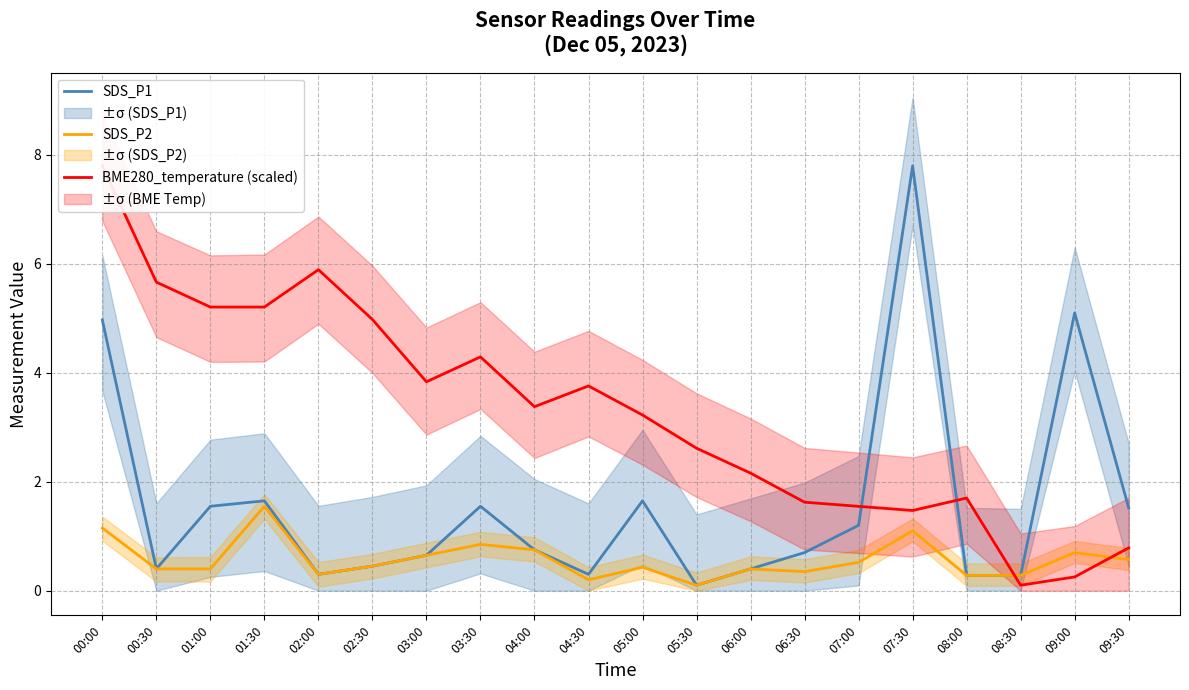

At which category does the chart reach its peak across all series?

07:30